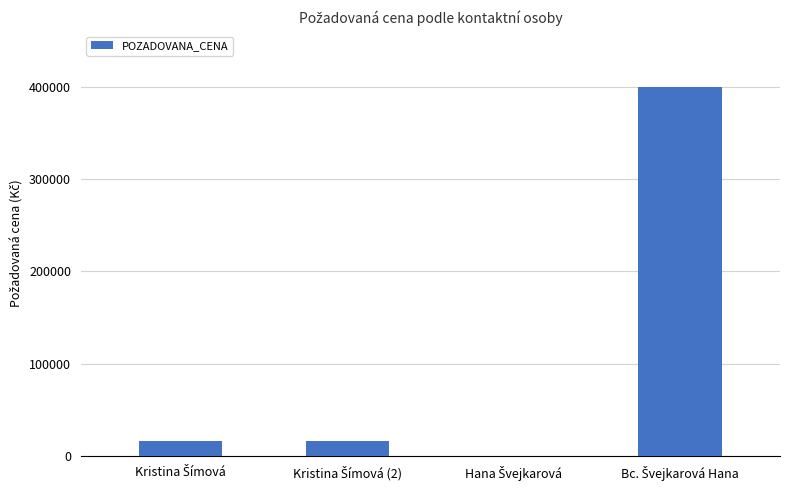

What is the greatest value displayed?

400190